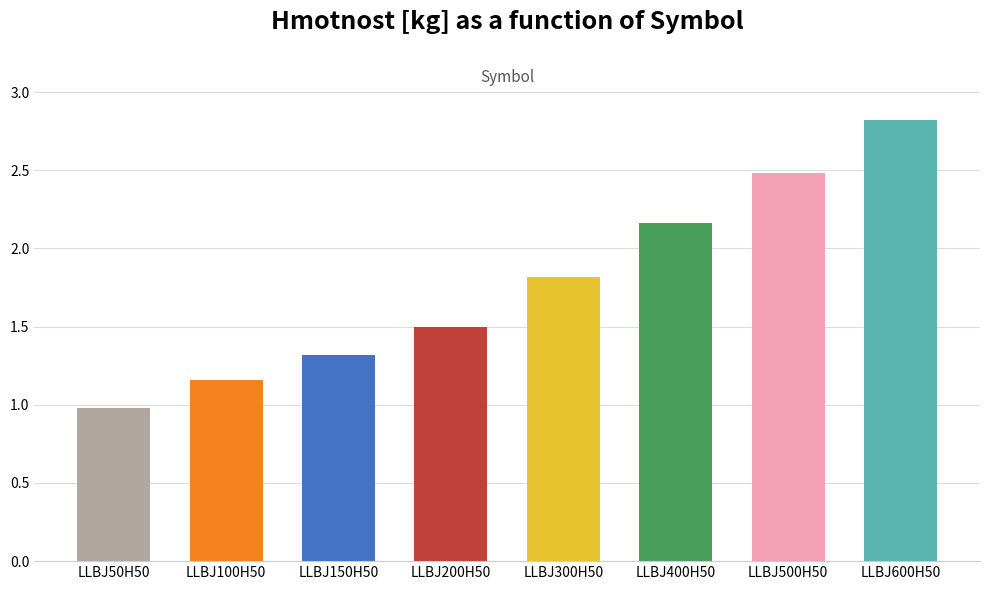

Rank the categories by value from highest to lowest.

LLBJ600H50, LLBJ500H50, LLBJ400H50, LLBJ300H50, LLBJ200H50, LLBJ150H50, LLBJ100H50, LLBJ50H50